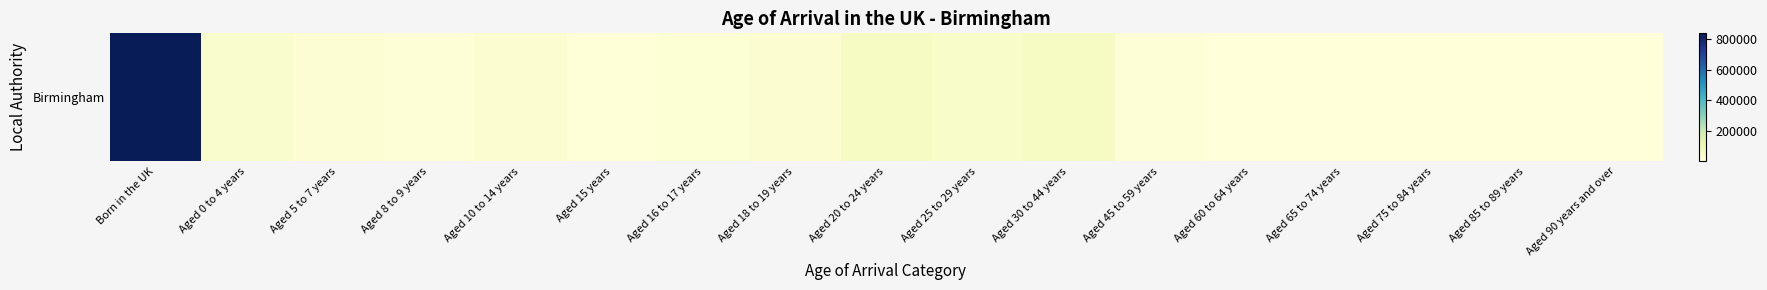

At which category does the chart reach its minimum across all series?

Aged 90 years and over